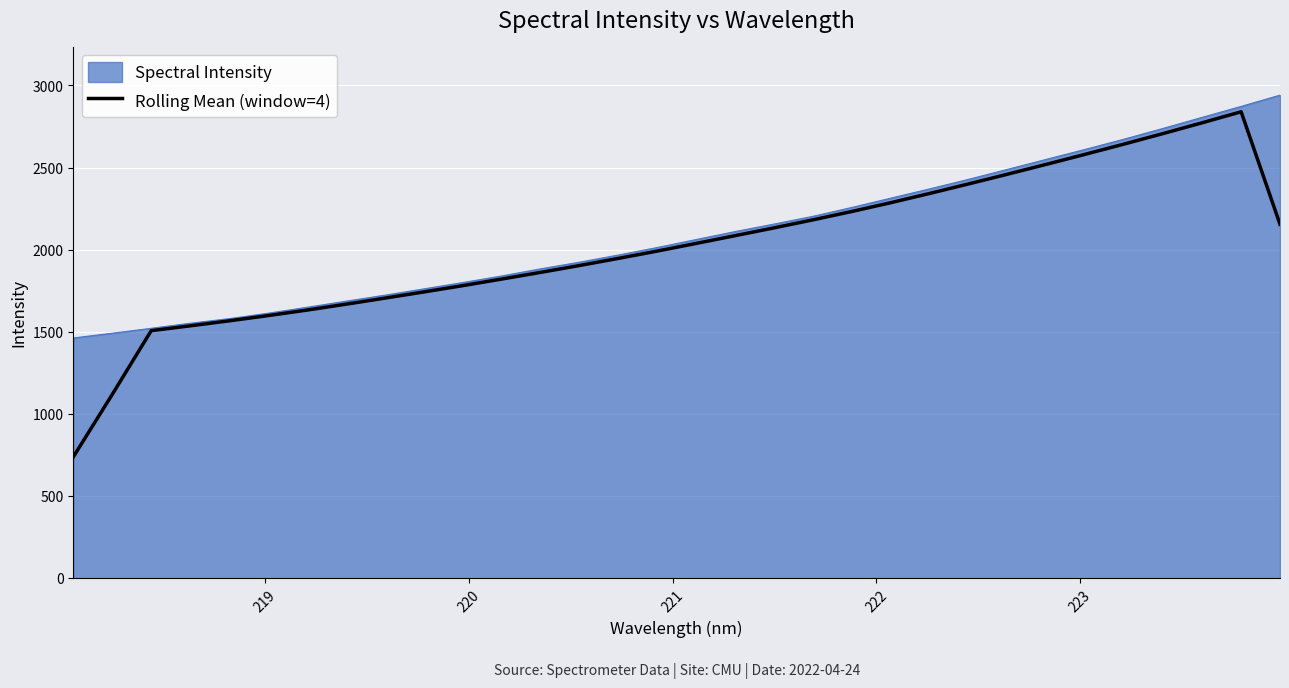

What is the greatest value displayed?

2940.7